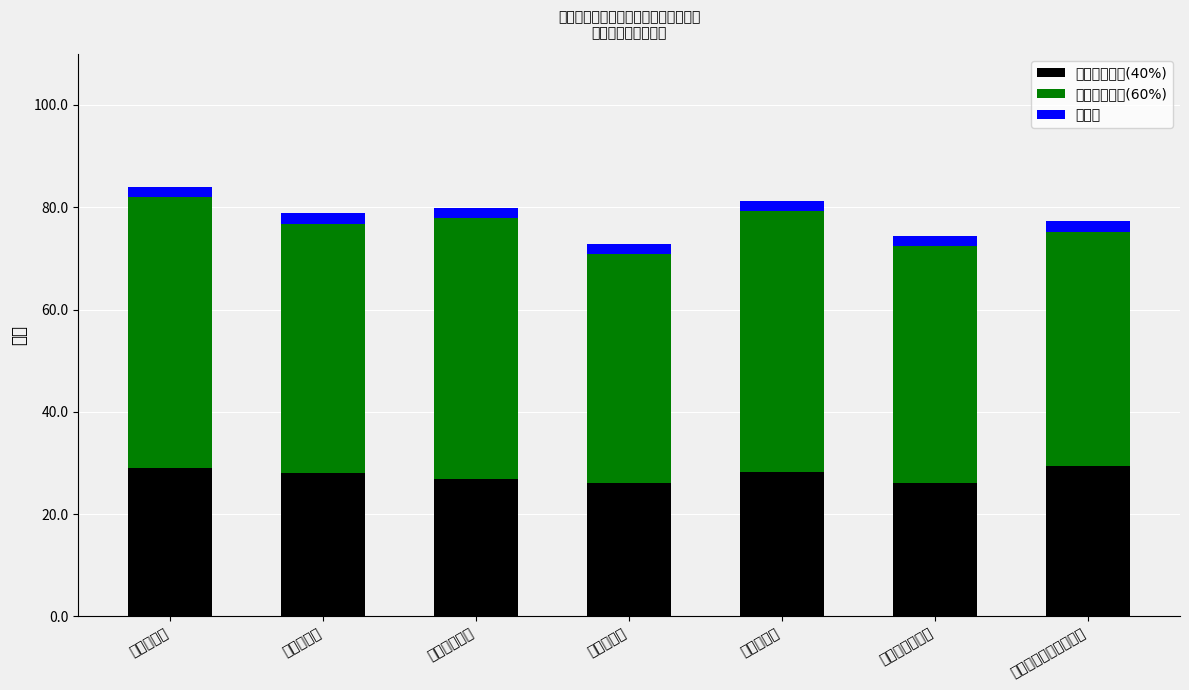

Which has a higher value, 投资融资部 or 工程管理部?

投资融资部